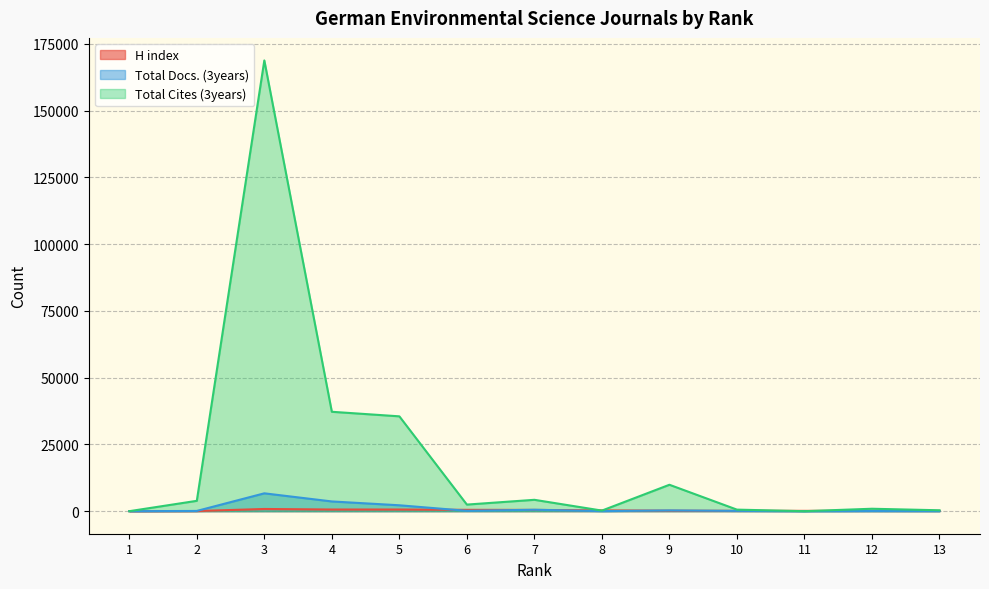

The value of Total Docs. (3years) at 5 is 3423. True or false?

False